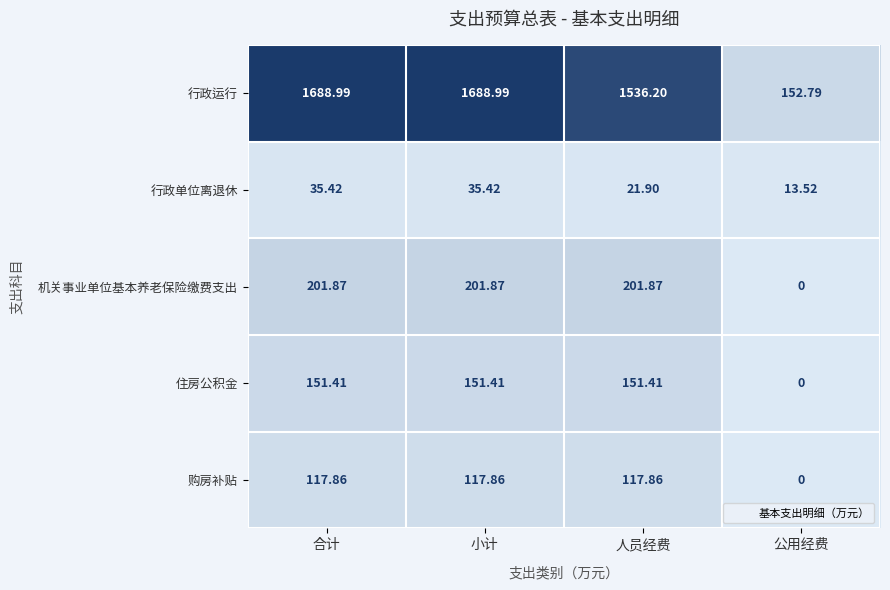

At which label is 购房补贴 closest to 58?

公用经费